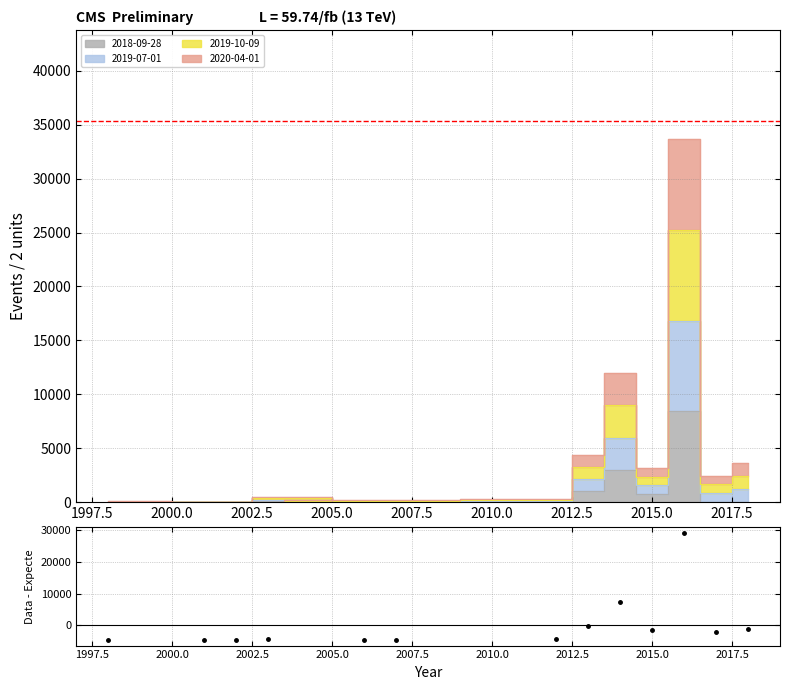

Reading left to right, what are all the values shown in this chart?

-4568.6	-4617.6	-4150.6	-4616.6	-4635.6	-4473.6	-4383.6	-296.6	7350.4	-1473.6	29014.4	-2172.6	-975.6